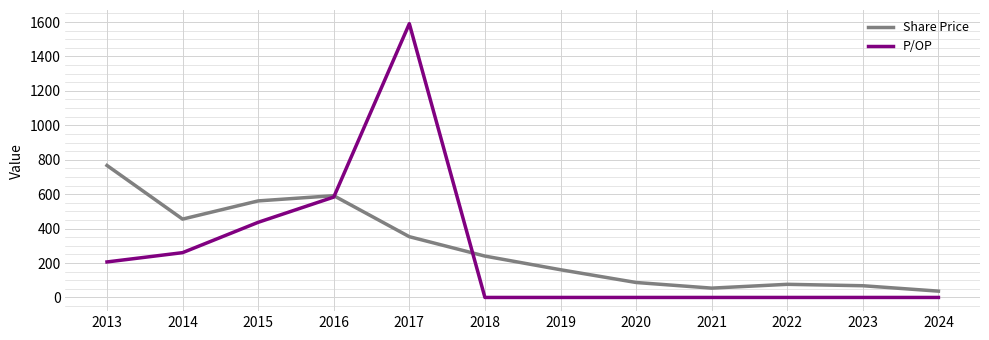

How many times do P/OP and Share Price cross each other?

2